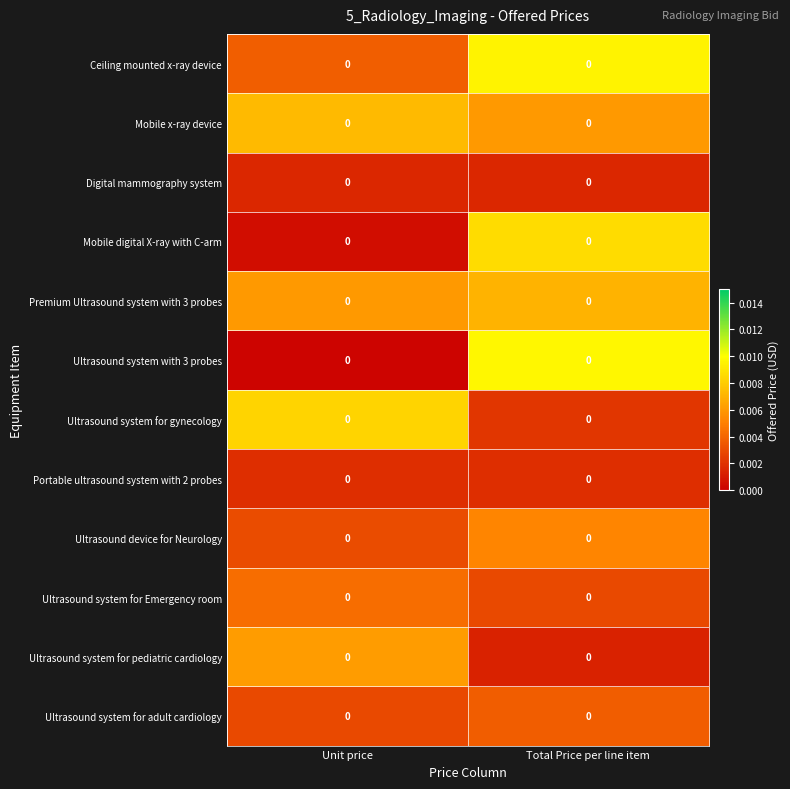

Reading left to right, transcribe all the data shown in this chart.

Ceiling mounted x-ray device: Unit price=0.0	Total Price per line item=0.0
Mobile x-ray device: Unit price=0.0	Total Price per line item=0.0
Digital mammography system: Unit price=0.0	Total Price per line item=0.0
Mobile digital X-ray with C-arm: Unit price=0.0	Total Price per line item=0.0
Premium Ultrasound system with 3 probes: Unit price=0.0	Total Price per line item=0.0
Ultrasound system with 3 probes: Unit price=0.0	Total Price per line item=0.0
Ultrasound system for gynecology: Unit price=0.0	Total Price per line item=0.0
Portable ultrasound system with 2 probes: Unit price=0.0	Total Price per line item=0.0
Ultrasound device for Neurology: Unit price=0.0	Total Price per line item=0.0
Ultrasound system for Emergency room: Unit price=0.0	Total Price per line item=0.0
Ultrasound system for pediatric cardiology: Unit price=0.0	Total Price per line item=0.0
Ultrasound system for adult cardiology: Unit price=0.0	Total Price per line item=0.0